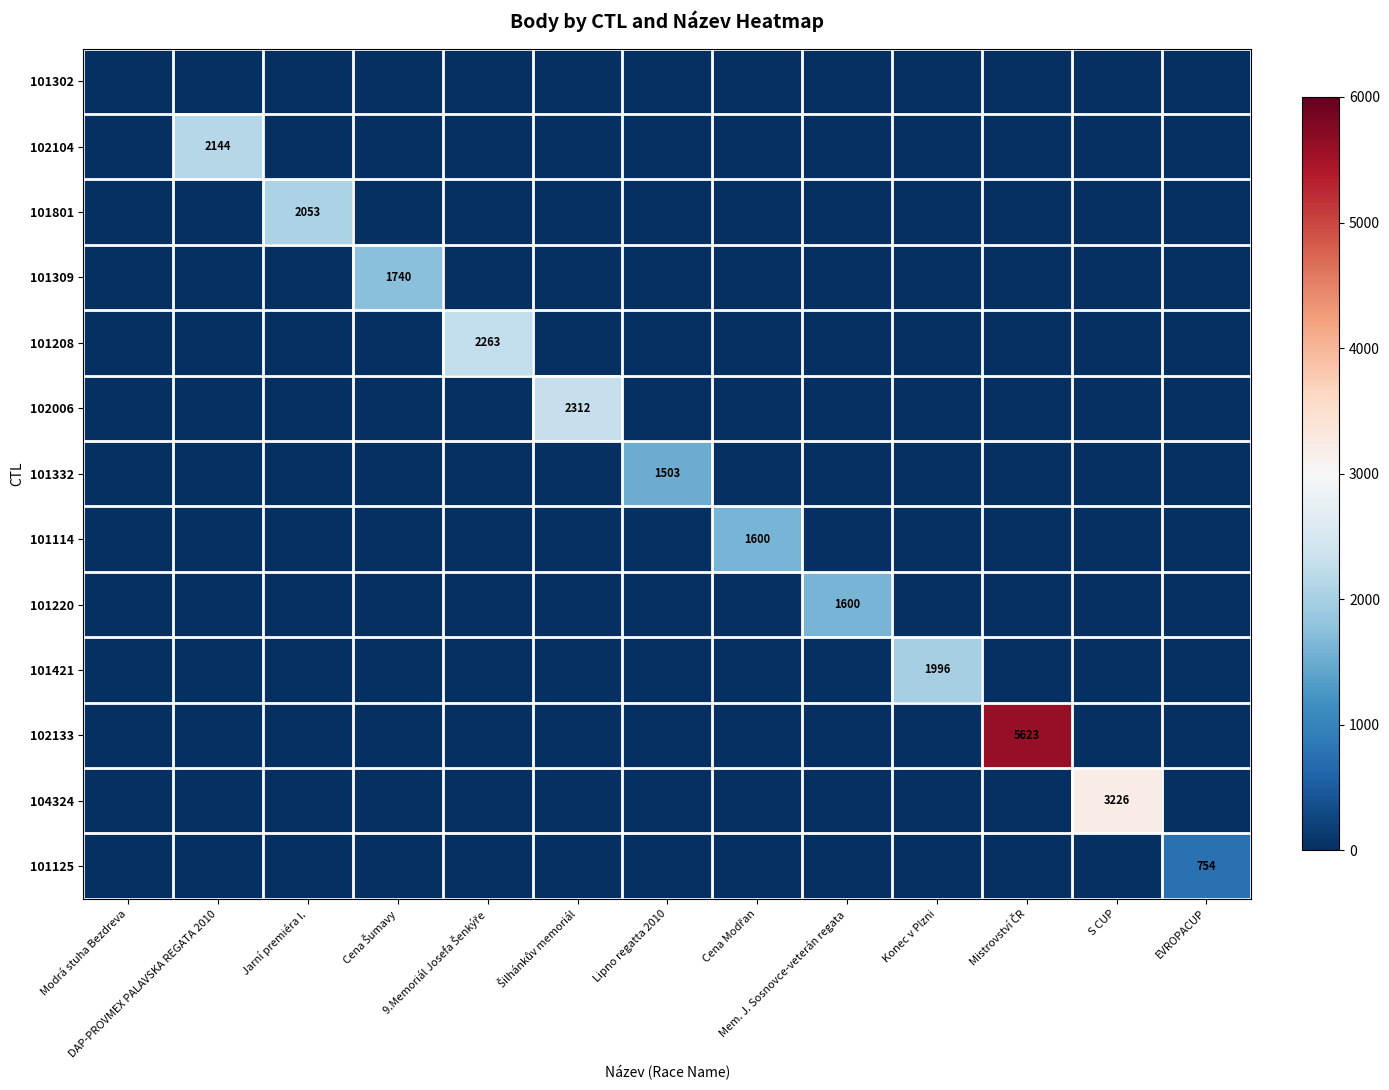

Which label corresponds to the smallest value in the chart?

Modrá stuha Bezdreva